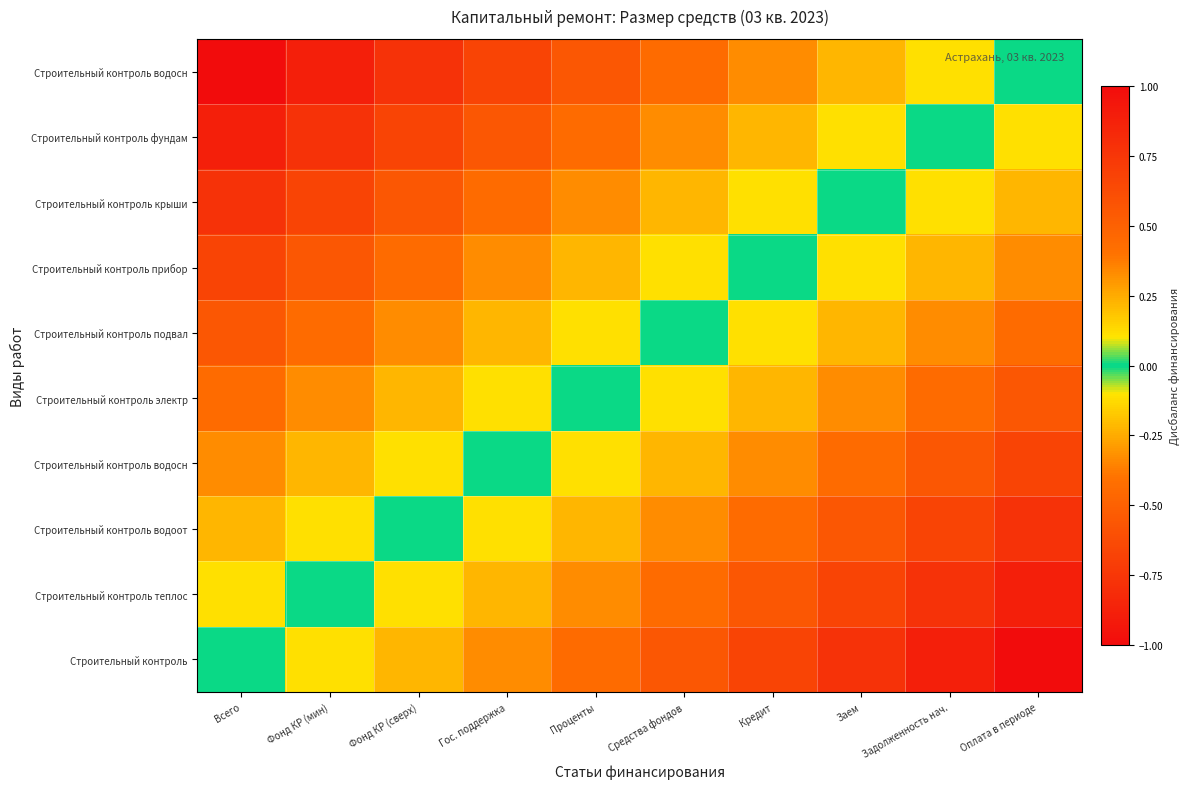

How many categories are shown in the chart?

10